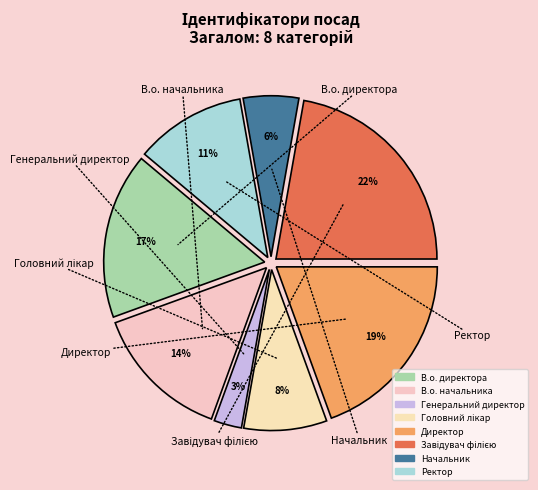

Combined, do Начальник and В.о. начальника account for over 50%?

No